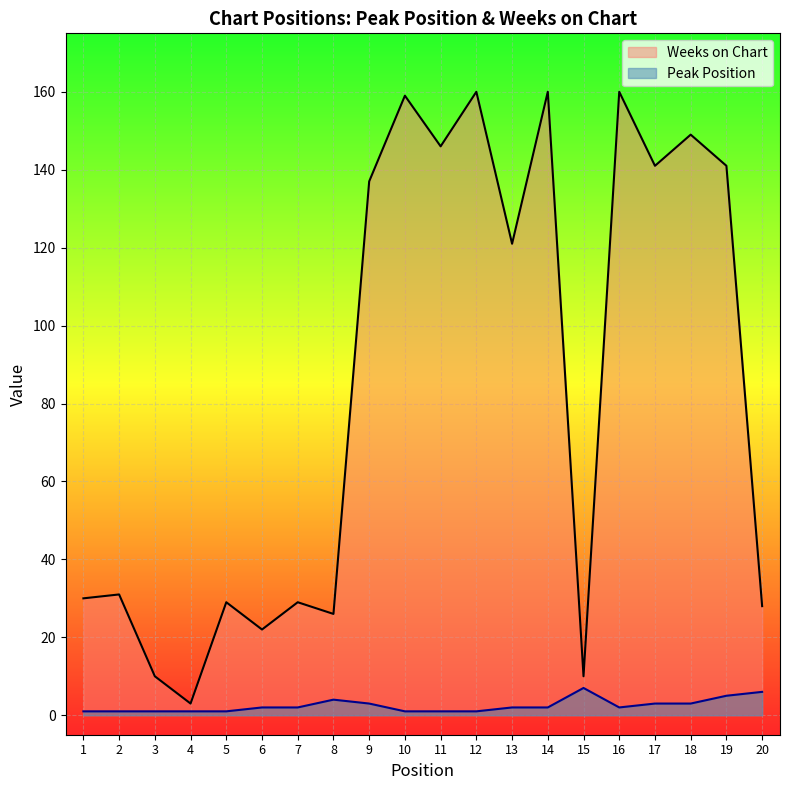

True or false: Weeks on Chart and Peak Position intersect in this chart.

False